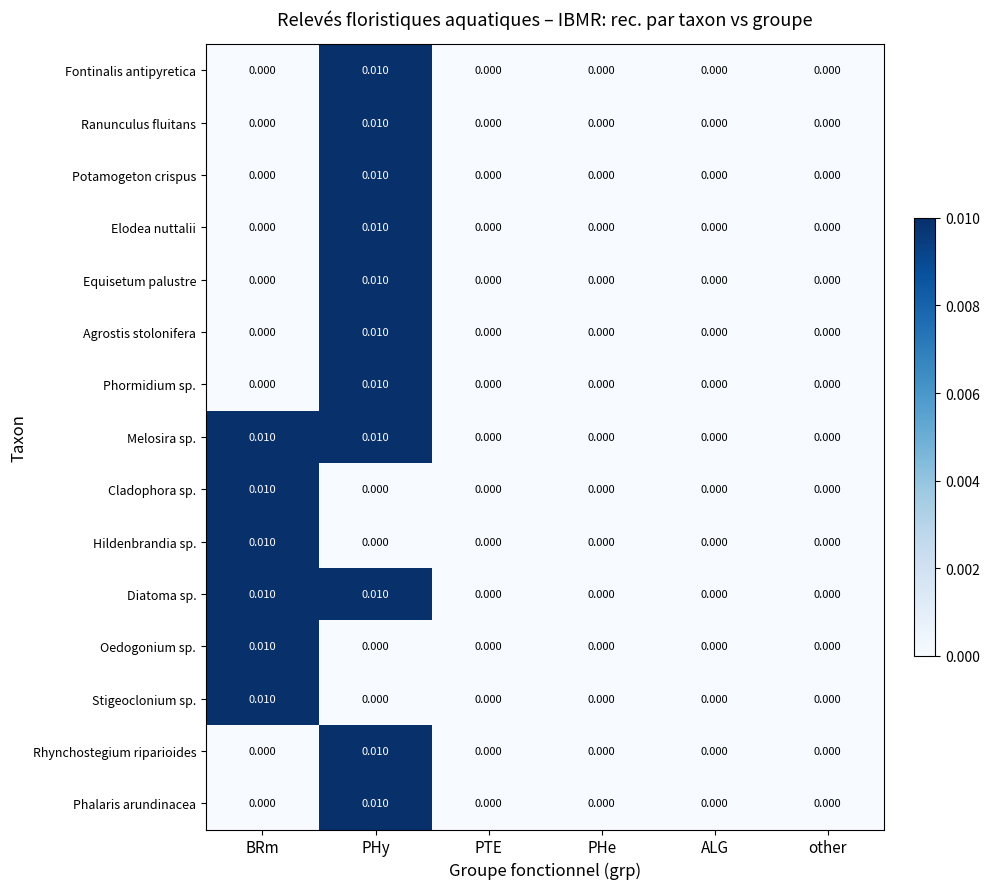

How many series are shown in this chart?

15